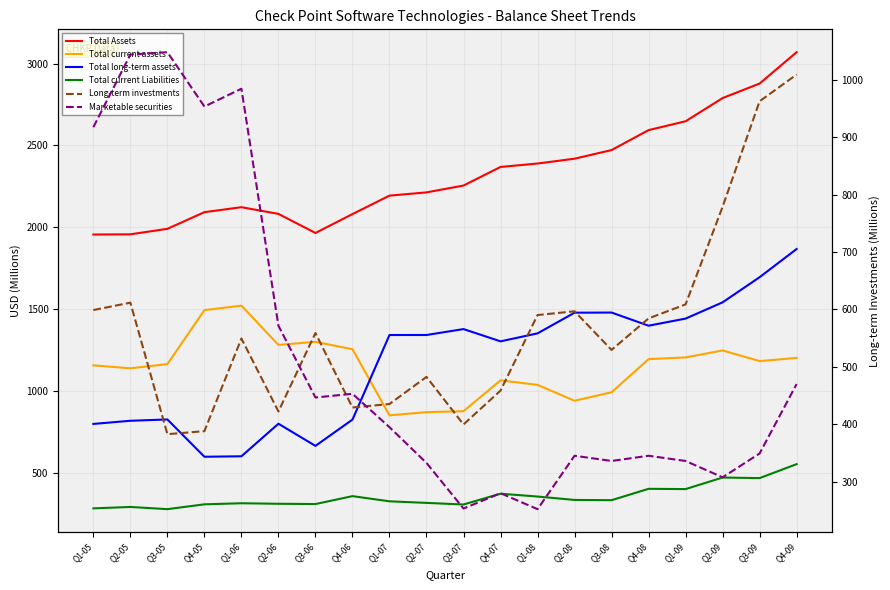

What is the difference between the Total long-term assets values at Q1-06 and Q2-06?

198.8